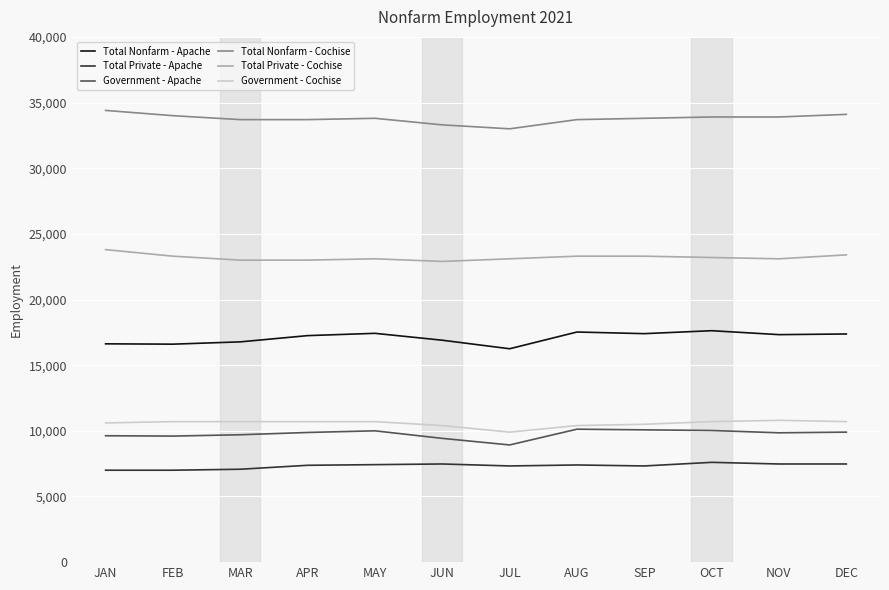

True or false: Total Nonfarm - Cochise and Total Nonfarm - Apache intersect in this chart.

False